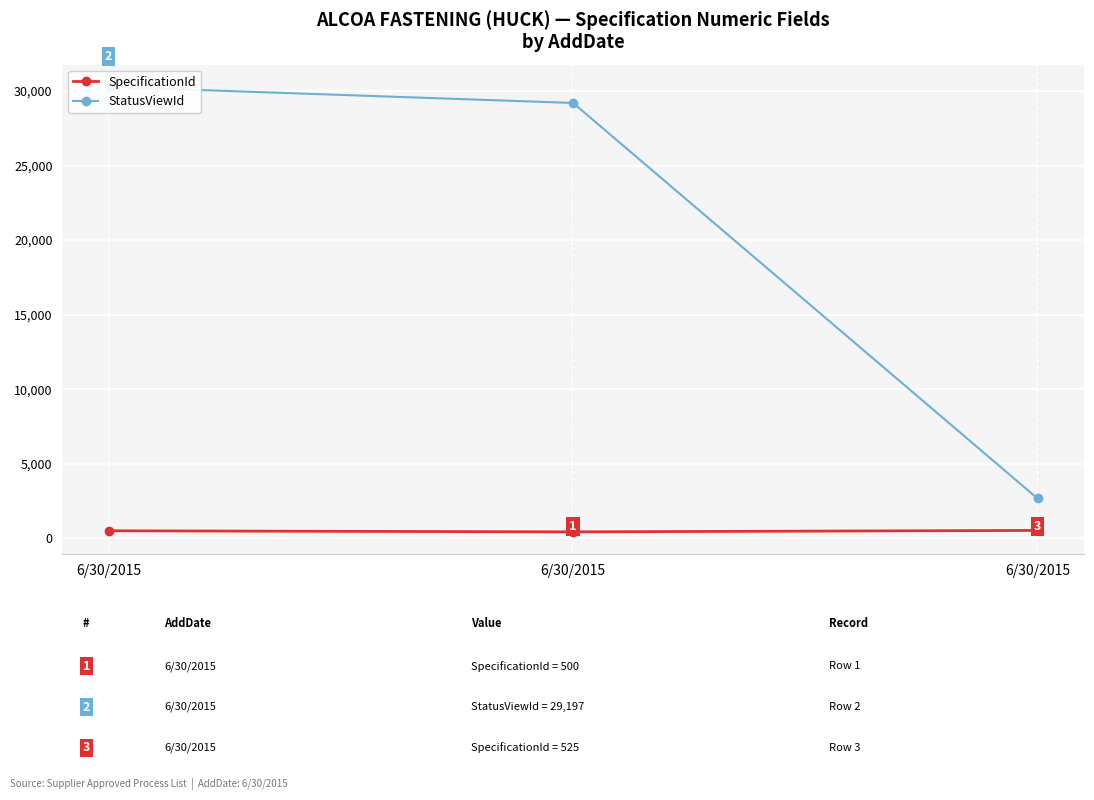

Rank the series by their maximum value, from lowest to highest.

SpecificationId, StatusViewId